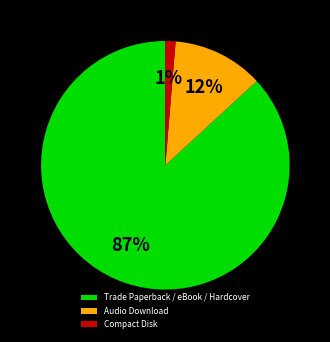

Between Compact Disk and Trade Paperback / eBook / Hardcover, which is larger?

Trade Paperback / eBook / Hardcover